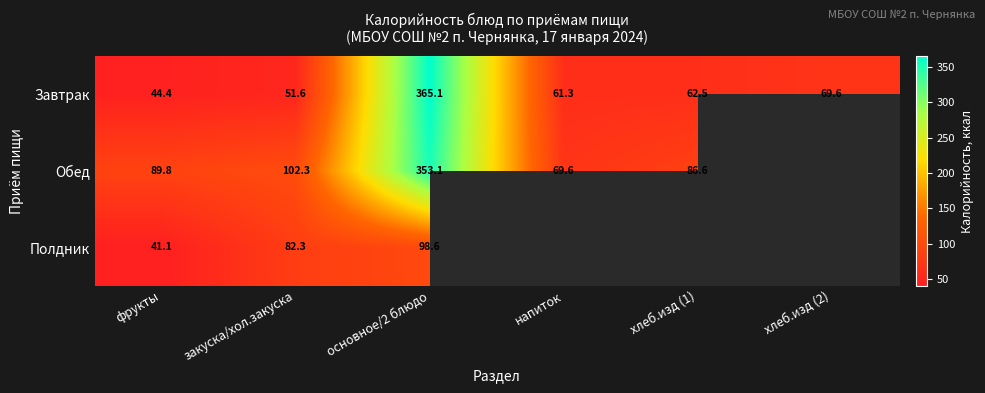

What is the sum of all Завтрак values?

654.5